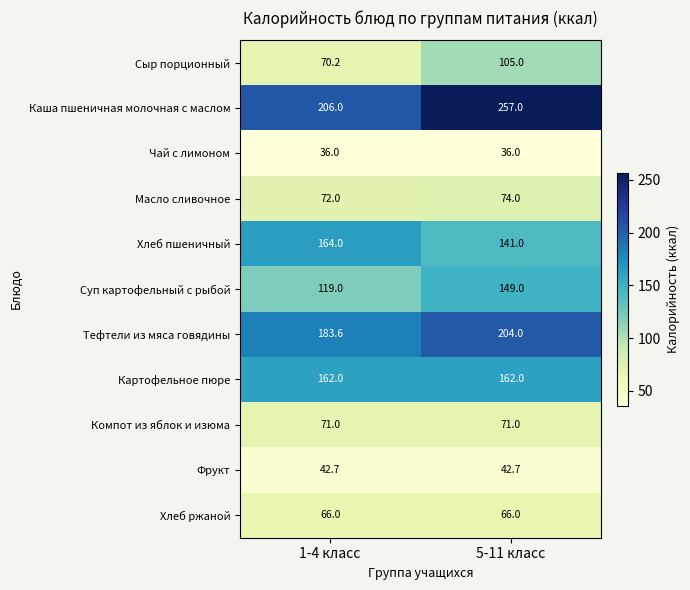

Reading left to right, list all the values displayed in this chart.

Сыр порционный: 70.2	105.0
Каша пшеничная молочная с маслом: 206.0	257.0
Чай с лимоном: 36.0	36.0
Масло сливочное: 72.0	74.0
Хлеб пшеничный: 164.0	141.0
Суп картофельный с рыбой: 119.0	149.0
Тефтели из мяса говядины: 183.6	204.0
Картофельное пюре: 162.0	162.0
Компот из яблок и изюма: 71.0	71.0
Фрукт: 42.7	42.7
Хлеб ржаной: 66.0	66.0